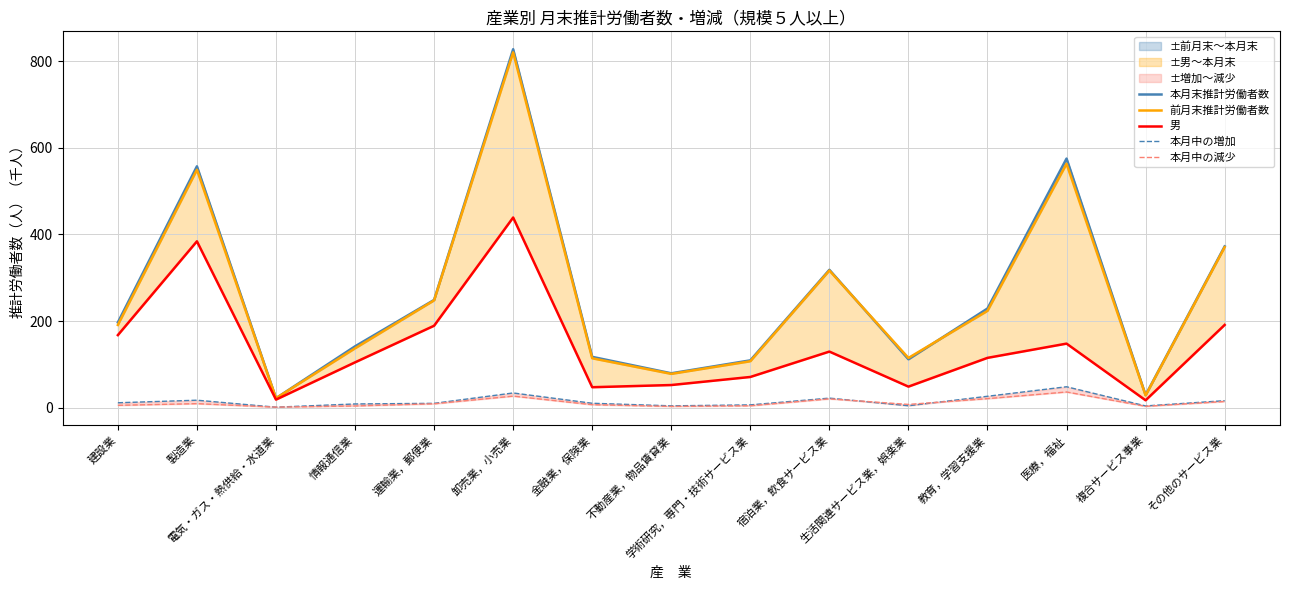

In 前月末推計労働者数, how many points are higher than both neighbors (excluding endpoints)?

4